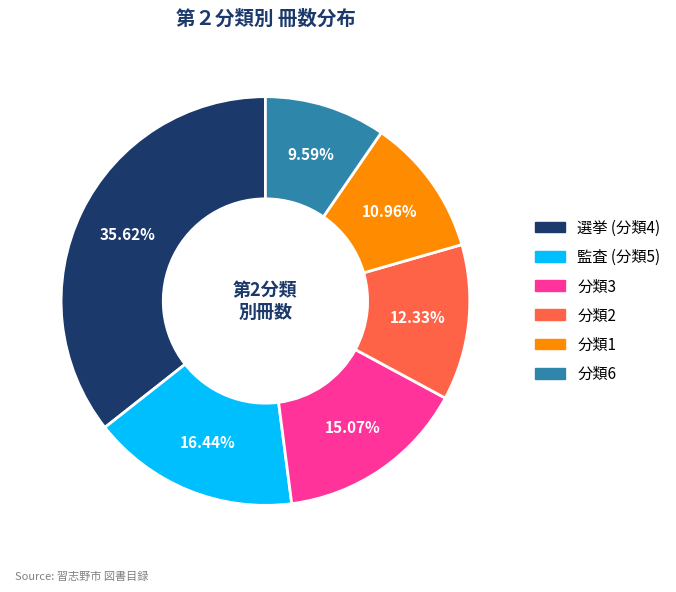

Is there a majority slice in this chart?

No